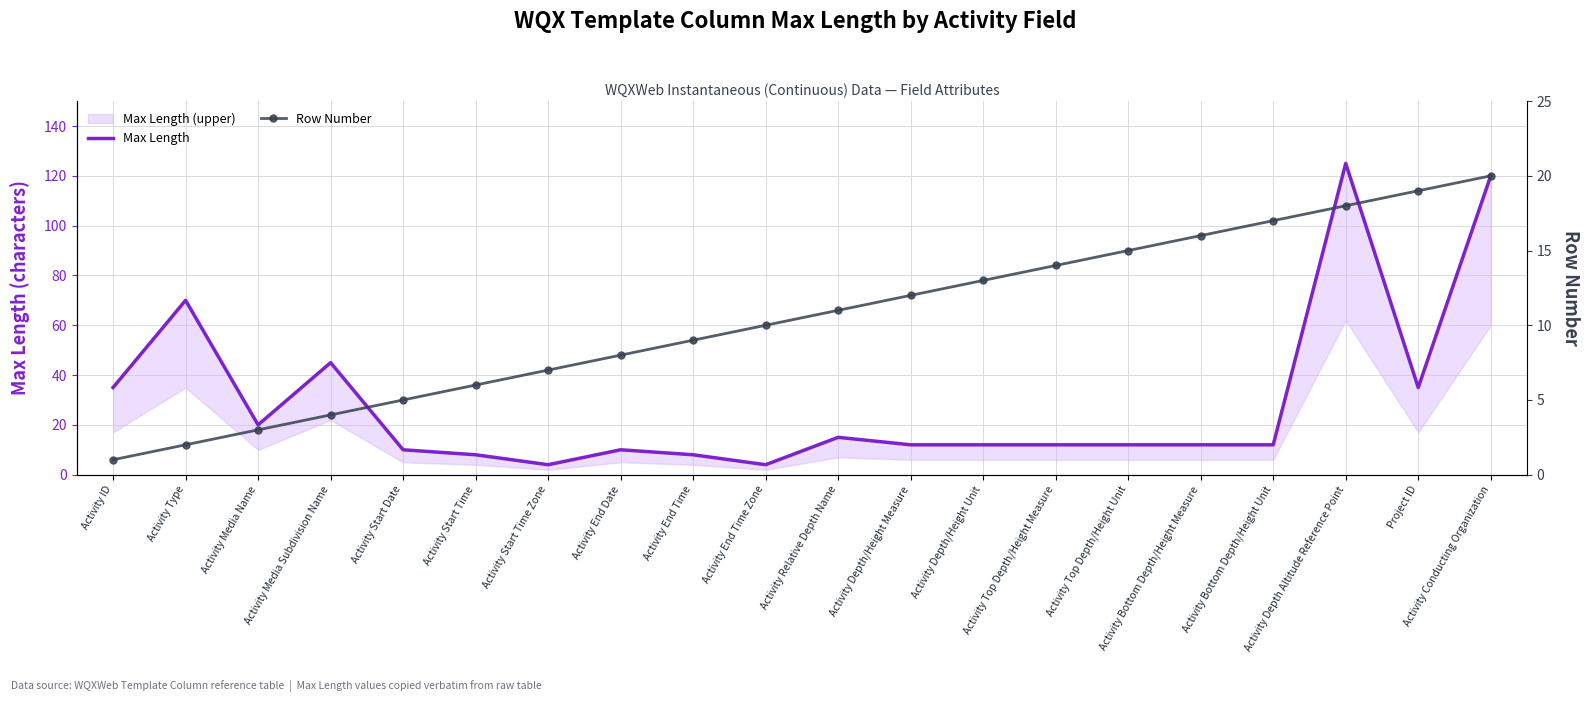

What is the greatest value displayed?

125